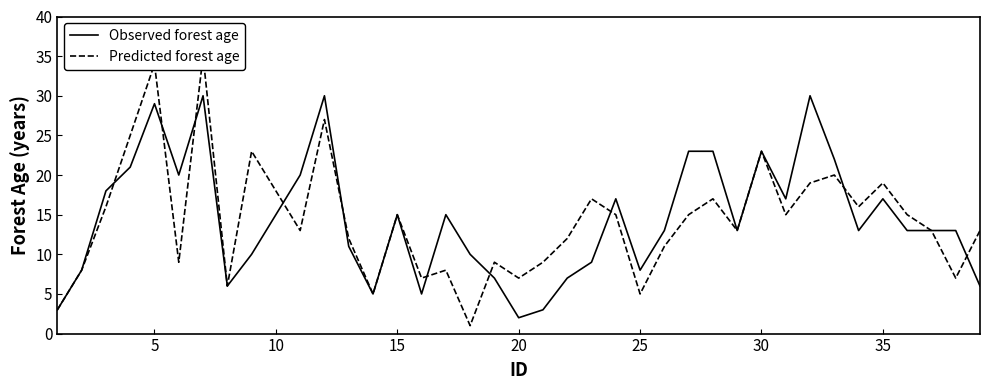

Which category has the lowest value in the Observed forest age series?

20